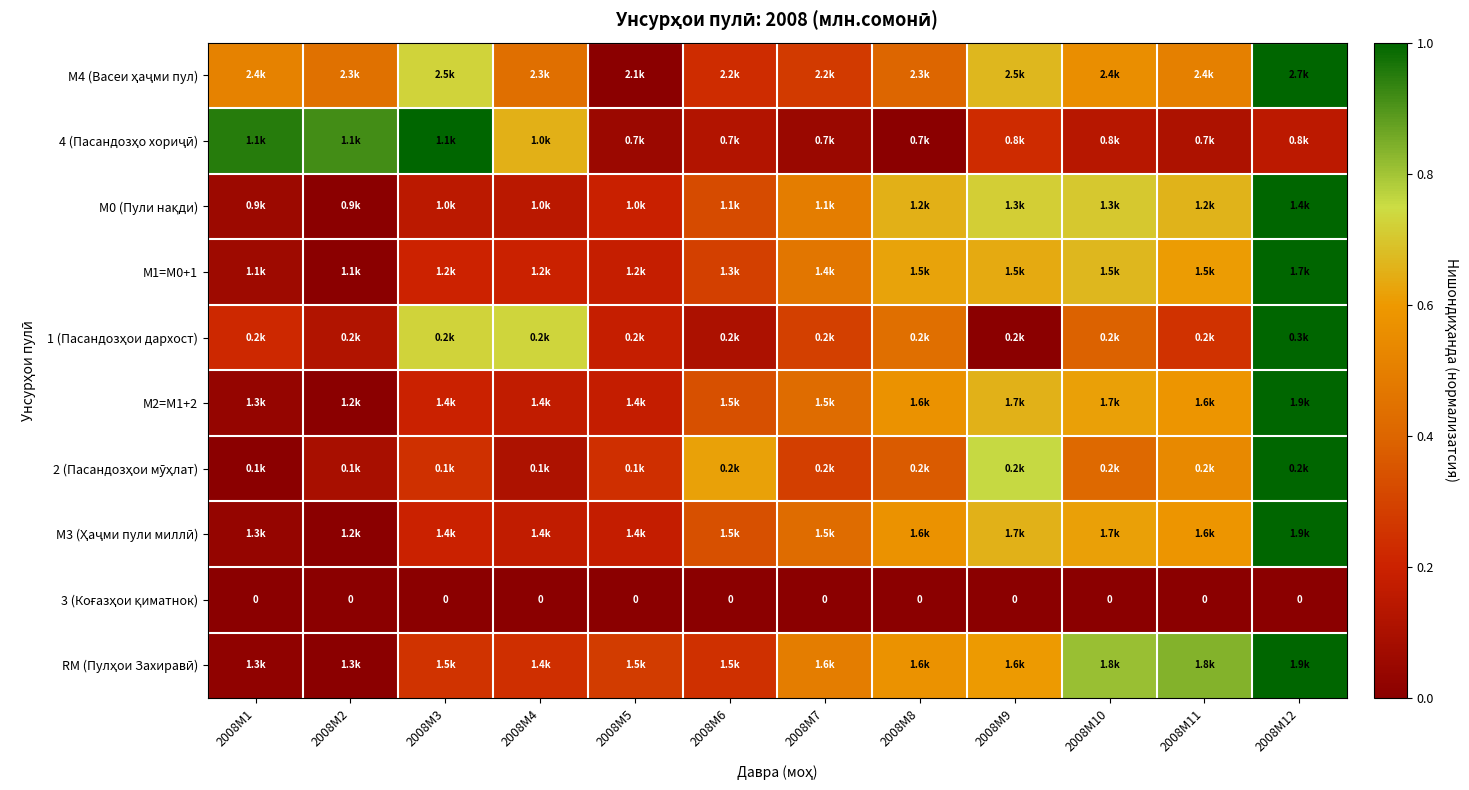

Is it true that RM (Пулҳои Захиравӣ) equals 0.8 at 2008M8?

False